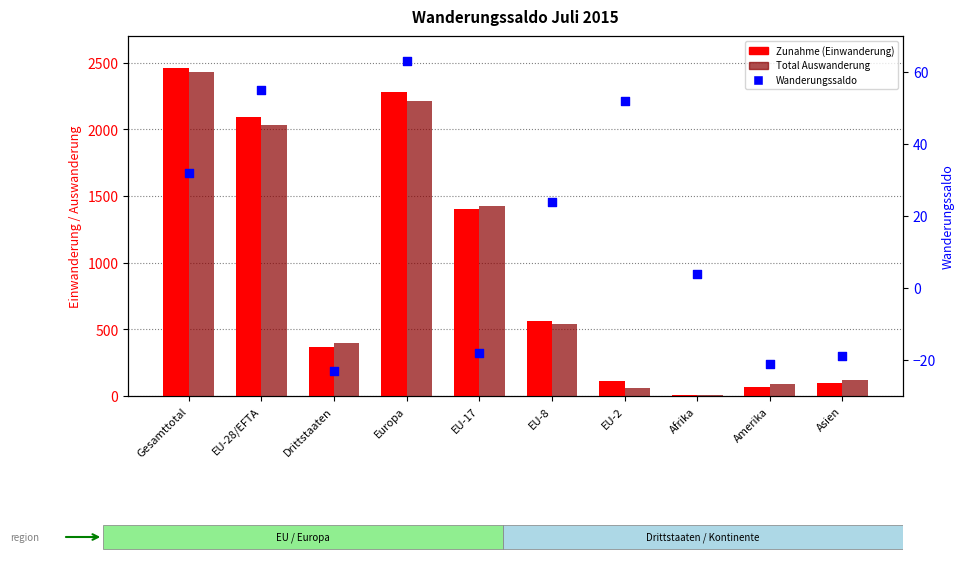

Which series has the widest spread of Y values?

Zunahme (Einwanderung)